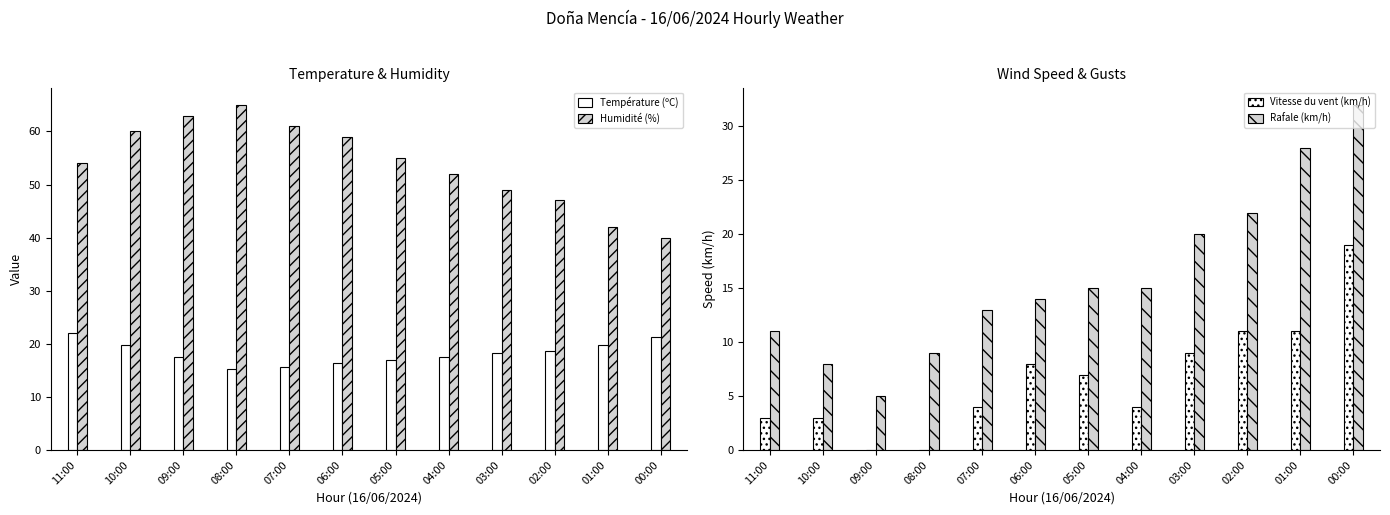

What is the difference between the highest and lowest values at 07:00?

57.0